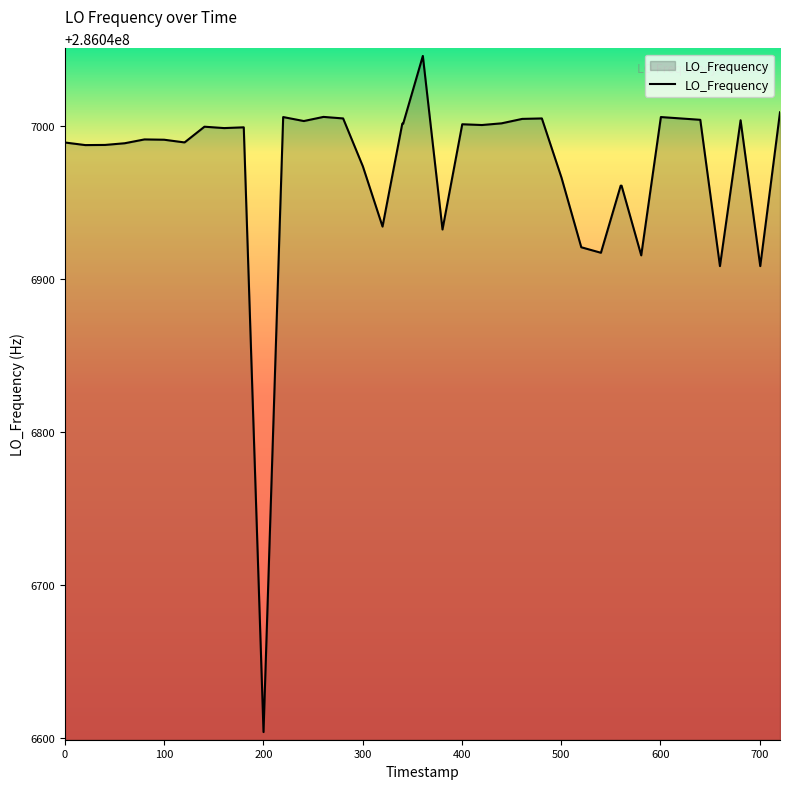

What is the difference between the maximum and minimum values?

441.4